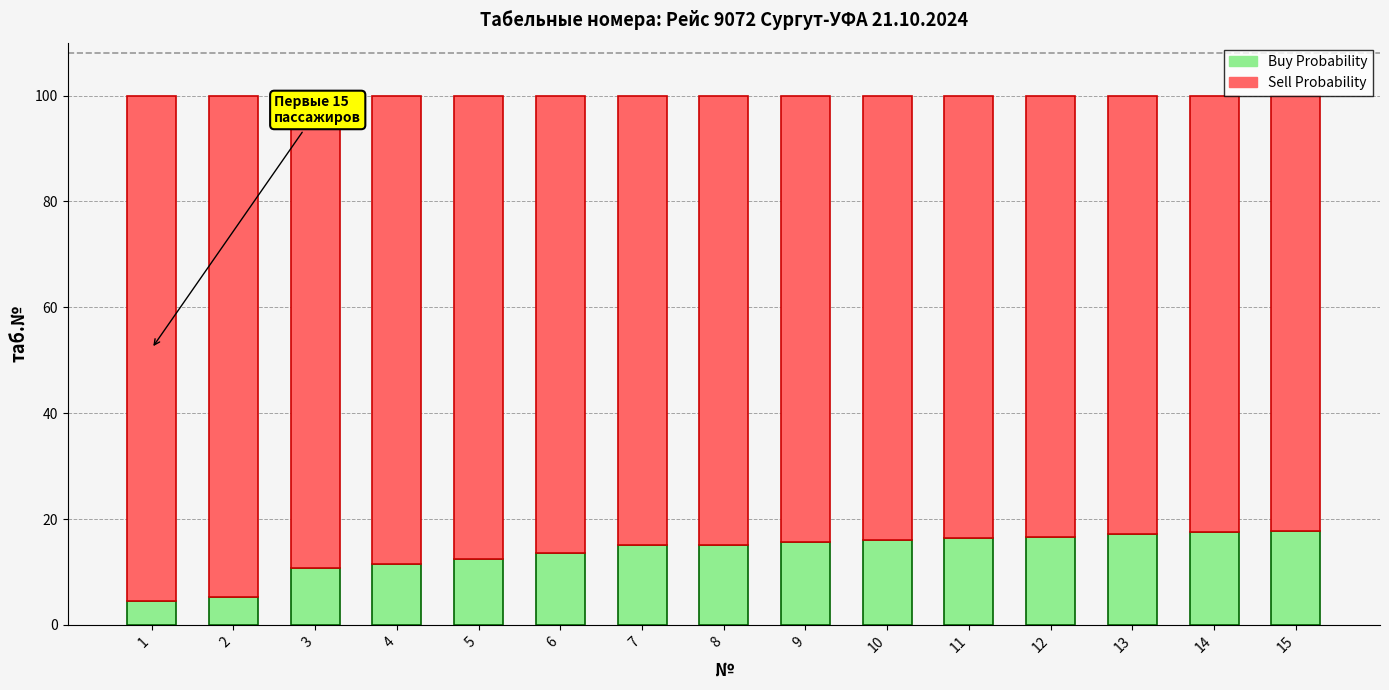

Is it true that Buy Probability equals 17.6 at 14?

True